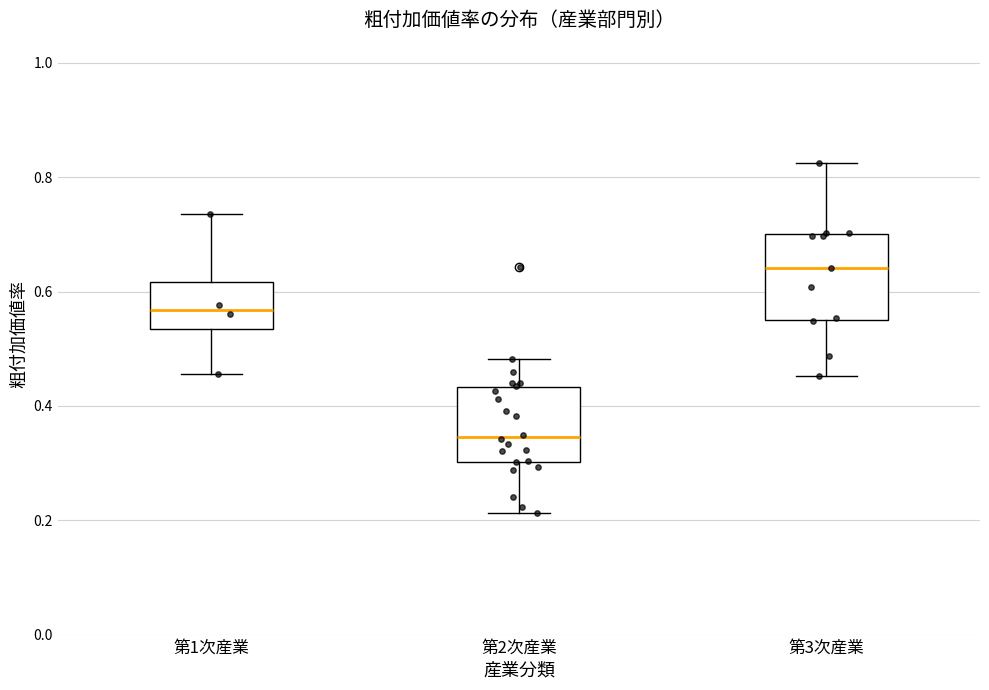

Reading left to right, transcribe this box plot: for each box, give where its median line is, the range the box spans, and where its two whiskers end, as read against the y-axis. The values are not printed on the chart, so give them approximately, as read against the axis.

第1次産業: median 0.56, box 0.54 to 0.62, whiskers 0.46 to 0.74
第2次産業: median 0.34, box 0.30 to 0.44, whiskers 0.22 to 0.48
第3次産業: median 0.64, box 0.56 to 0.70, whiskers 0.46 to 0.82